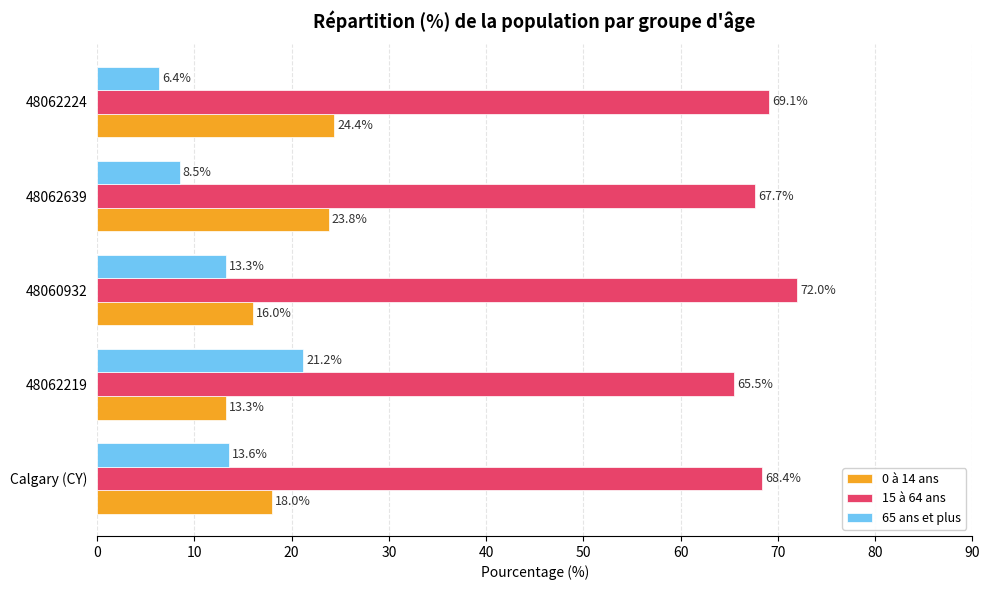

Is the value of 0 à 14 ans at Calgary (CY) greater than the value of 65 ans et plus at 48062219?

No